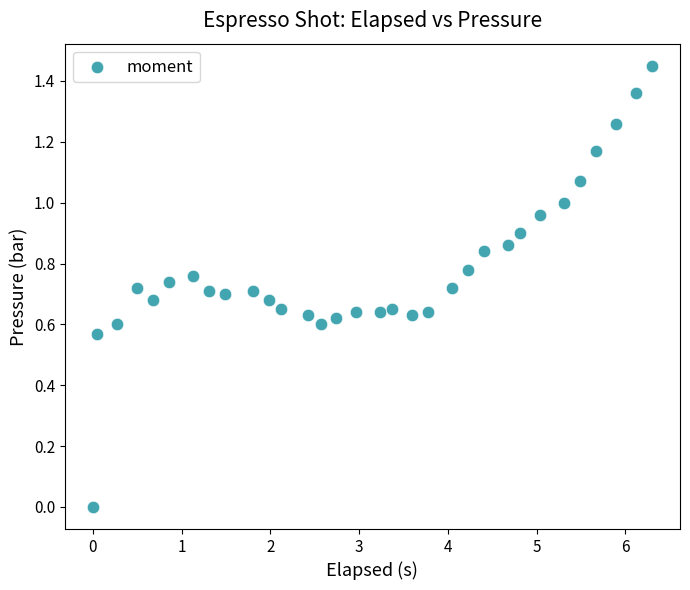

What is the range of X values (max minus min)?

6.3